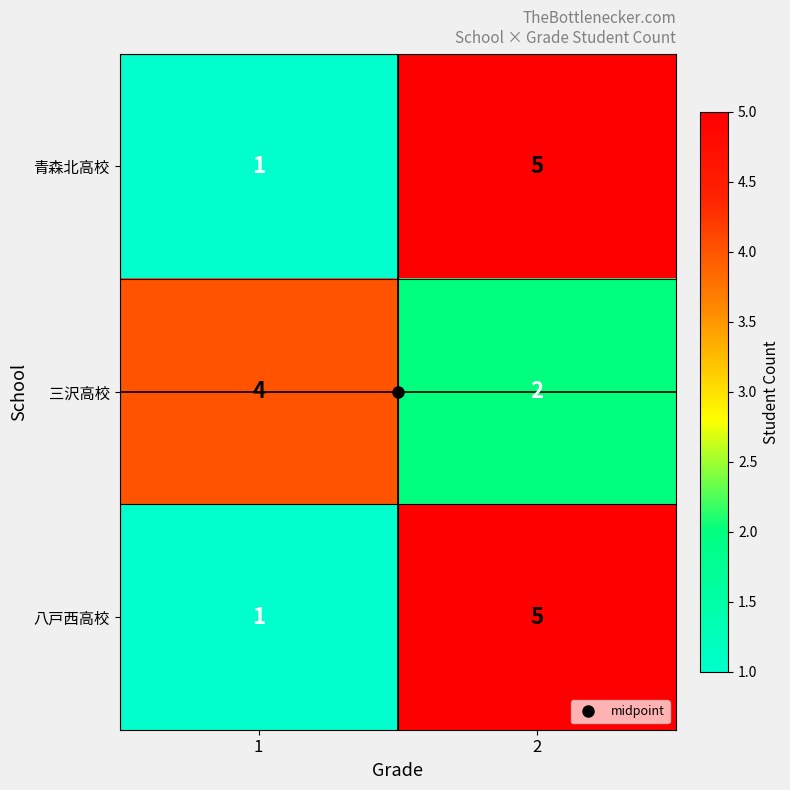

Is it true that 八戸西高校 equals 7 at 2?

False